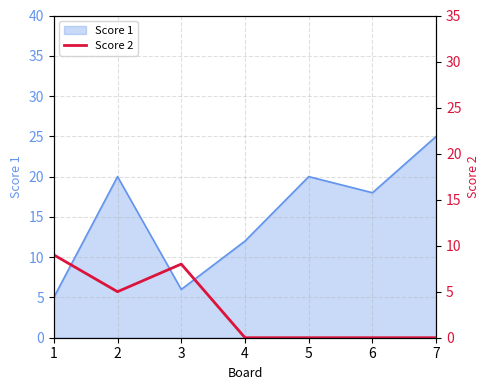

The value of Score 1 at 6 is 18. True or false?

True